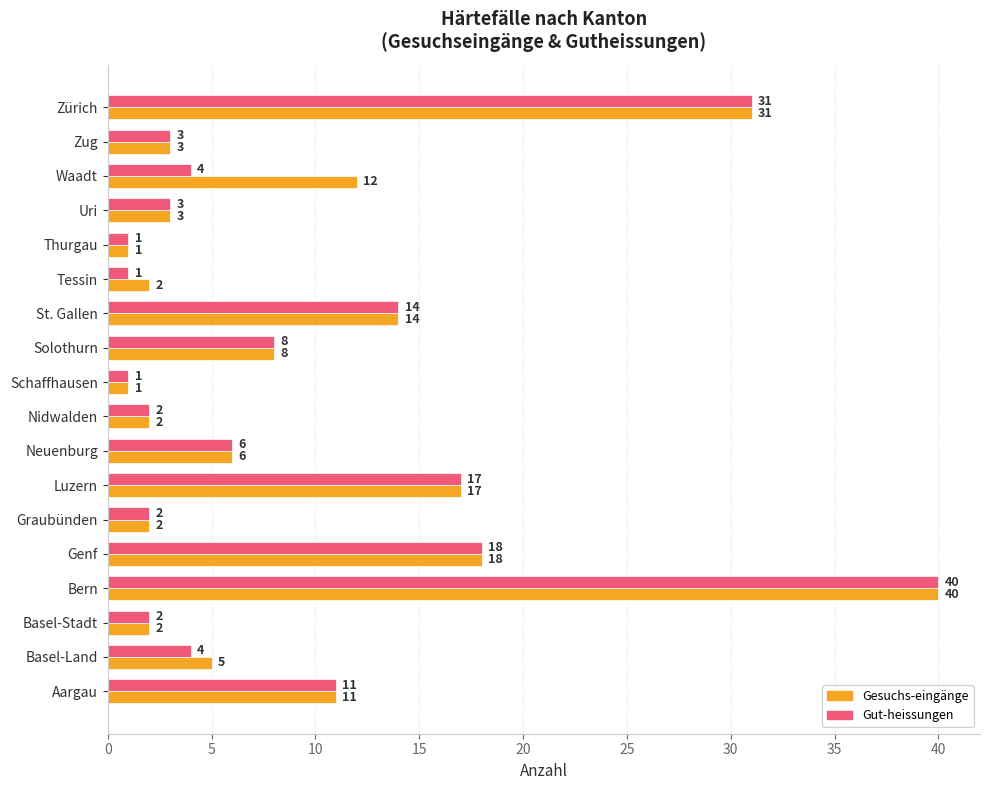

List the series in order of their overall mean, highest first.

Gesuchs-eingänge, Gut-heissungen